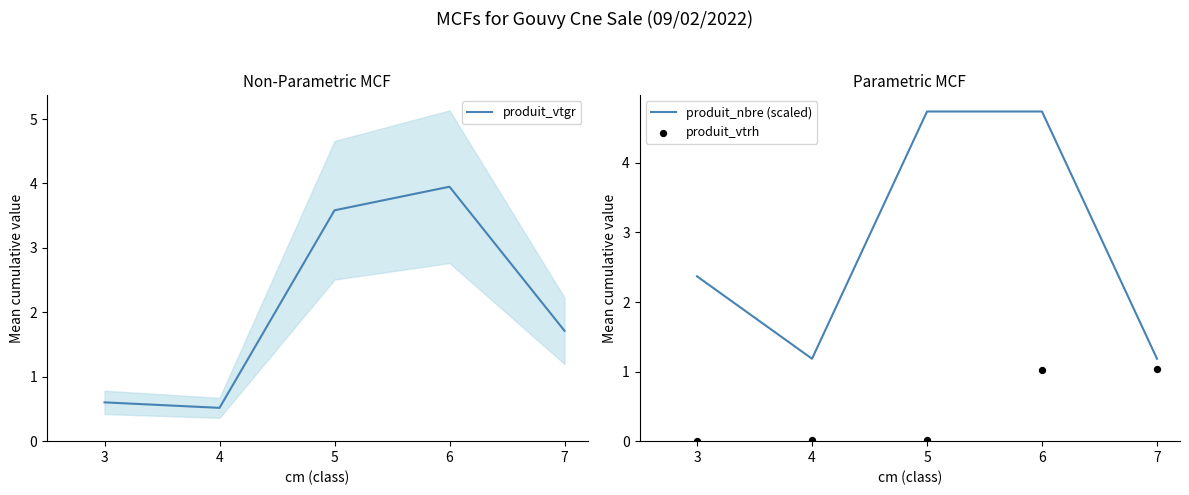

Is it true that produit_nbre (scaled) equals 1.2 at 7?

True